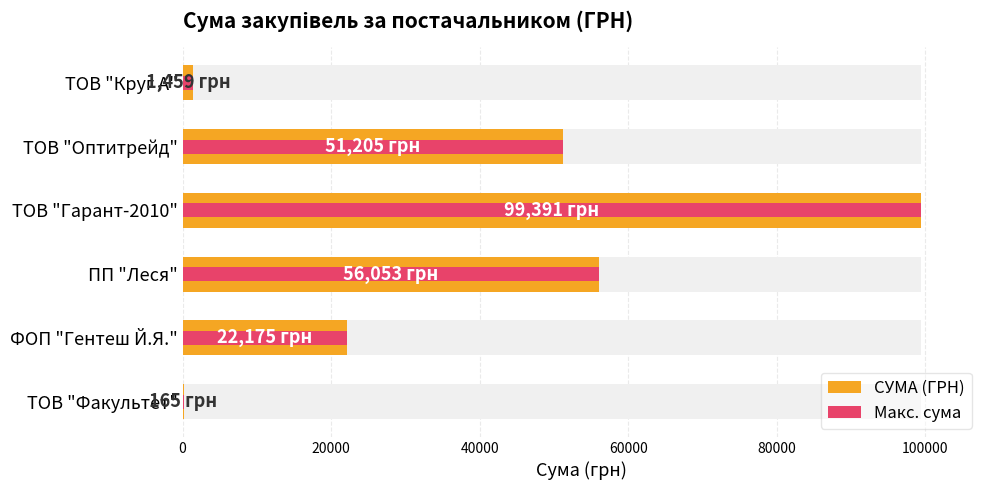

At how many categories does at least one series exceed 59741?

1